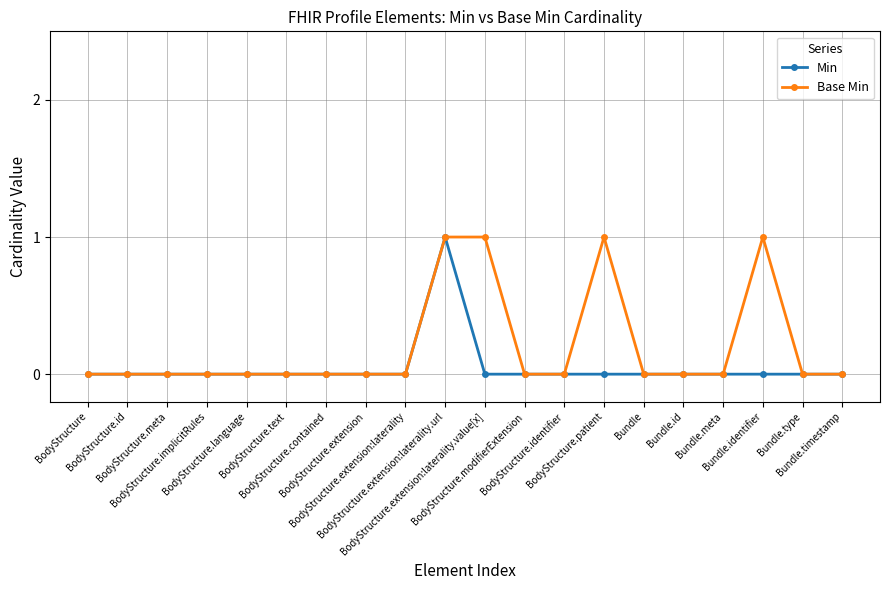

Count the Base Min values in the range 0 to 1.

20